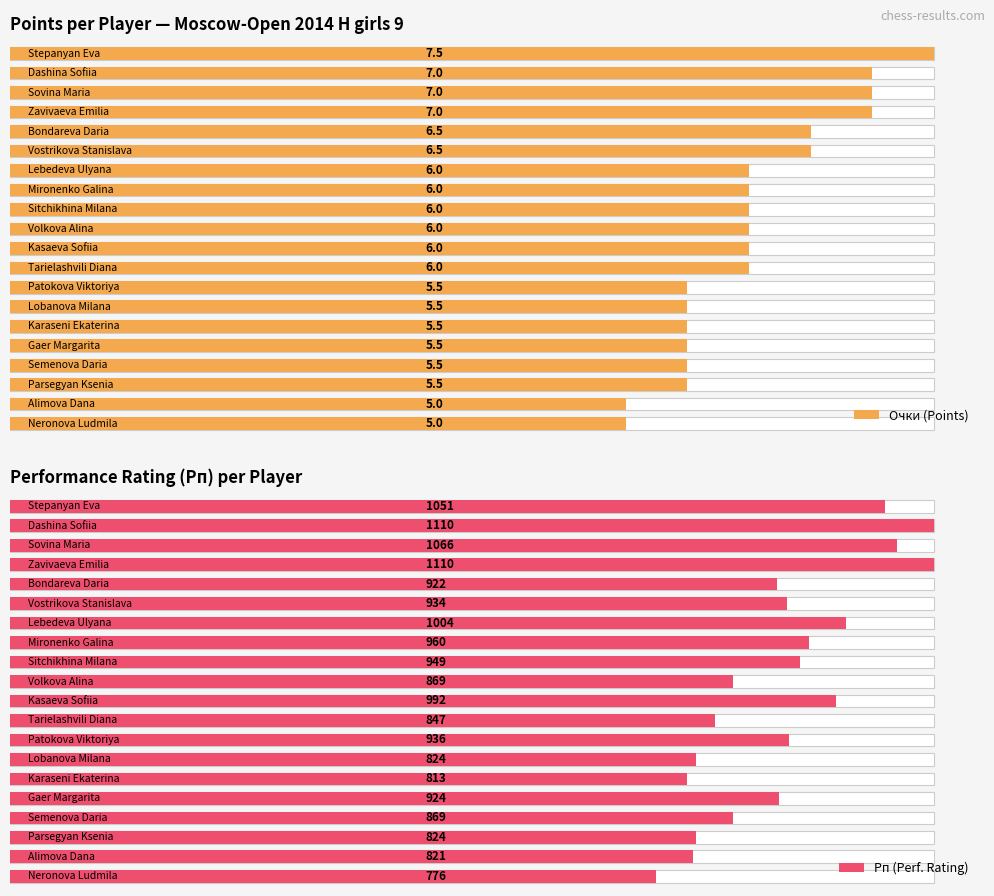

What is the value of the Рп (Perf. Rating) bar at the 3rd from the left?

1066.0